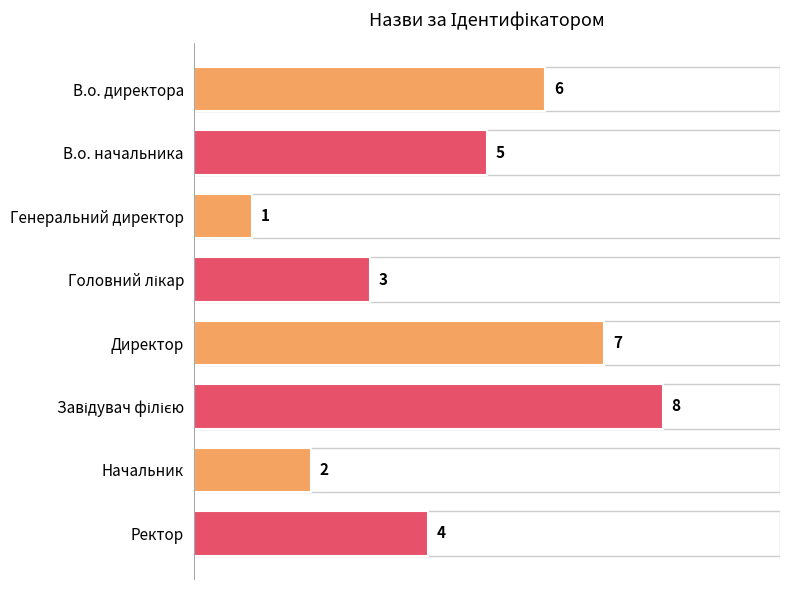

Reading bottom to top, transcribe all the data shown in this chart.

4	2	8	7	3	1	5	6